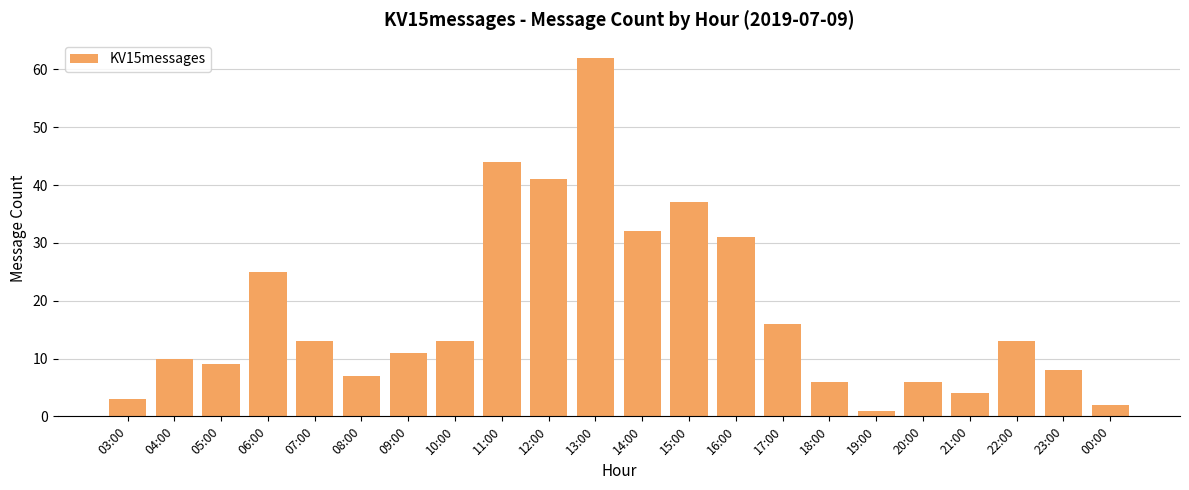

The value at 23:00 is 5. True or false?

False